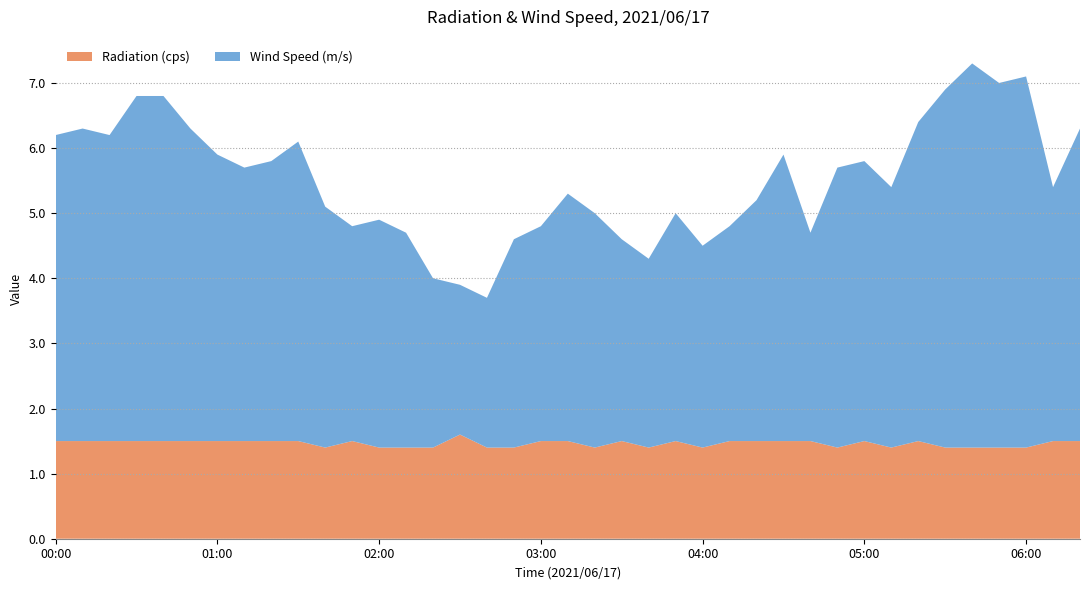

Reading left to right, list all the values displayed in this chart.

Radiation (cps): 00:00=1.5	00:10=1.5	00:20=1.5	00:30=1.5	00:40=1.5	00:50=1.5	01:00=1.5	01:10=1.5	01:20=1.5	01:30=1.5	01:40=1.4	01:50=1.5	02:00=1.4	02:10=1.4	02:20=1.4	02:30=1.6	02:40=1.4	02:50=1.4	03:00=1.5	03:10=1.5	03:20=1.4	03:30=1.5	03:40=1.4	03:50=1.5	04:00=1.4	04:10=1.5	04:20=1.5	04:30=1.5	04:40=1.5	04:50=1.4	05:00=1.5	05:10=1.4	05:20=1.5	05:30=1.4	05:40=1.4	05:50=1.4	06:00=1.4	06:10=1.5	06:20=1.5
Wind Speed (m/s): 00:00=4.7	00:10=4.8	00:20=4.7	00:30=5.3	00:40=5.3	00:50=4.8	01:00=4.4	01:10=4.2	01:20=4.3	01:30=4.6	01:40=3.7	01:50=3.3	02:00=3.5	02:10=3.3	02:20=2.6	02:30=2.3	02:40=2.3	02:50=3.2	03:00=3.3	03:10=3.8	03:20=3.6	03:30=3.1	03:40=2.9	03:50=3.5	04:00=3.1	04:10=3.3	04:20=3.7	04:30=4.4	04:40=3.2	04:50=4.3	05:00=4.3	05:10=4.0	05:20=4.9	05:30=5.5	05:40=5.9	05:50=5.6	06:00=5.7	06:10=3.9	06:20=4.8